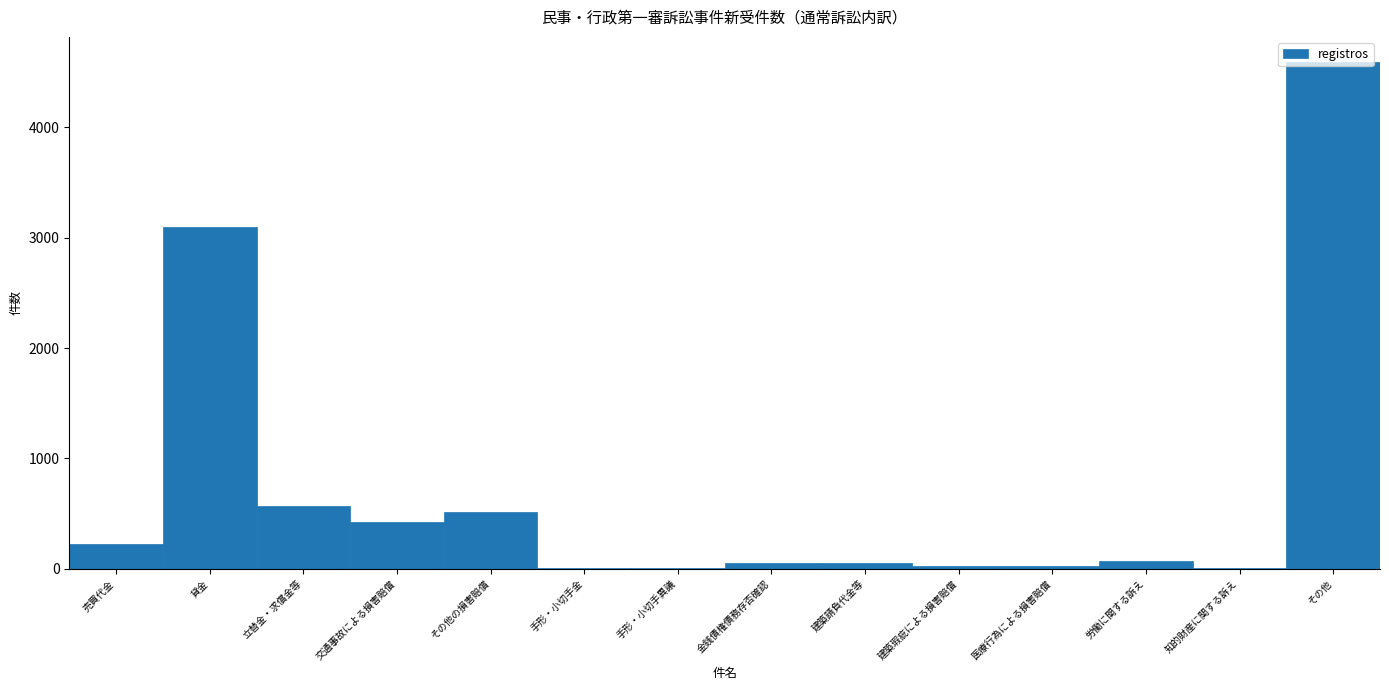

What is the sum of all values?

9664